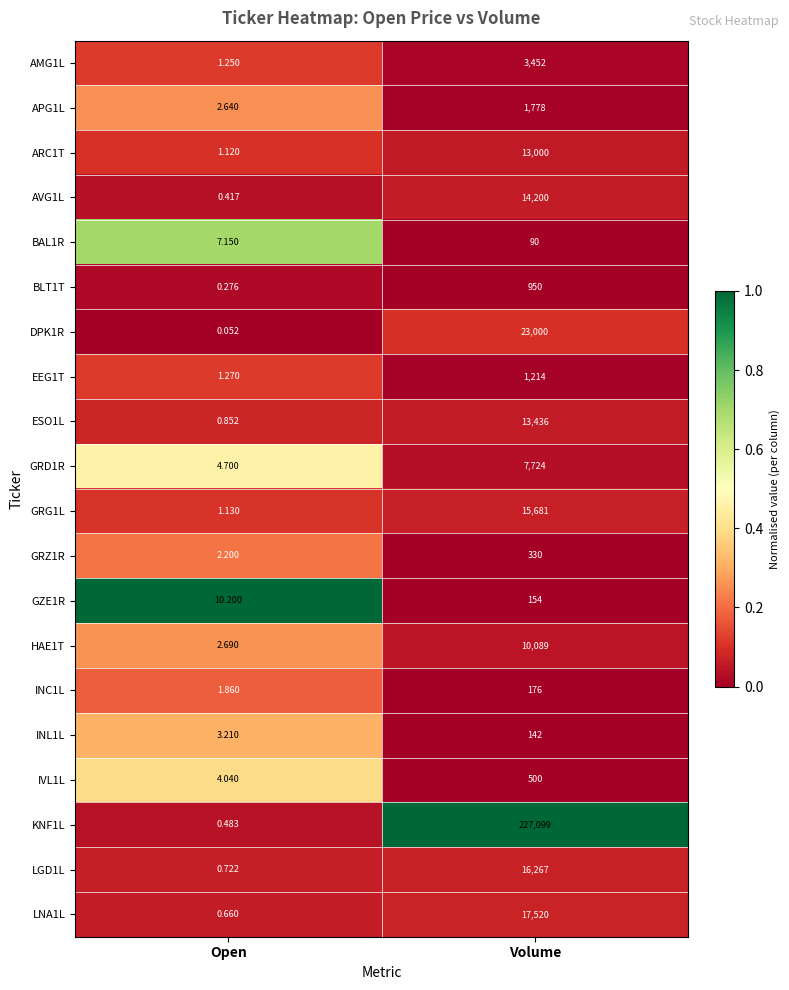

How many data points does each series have?

2